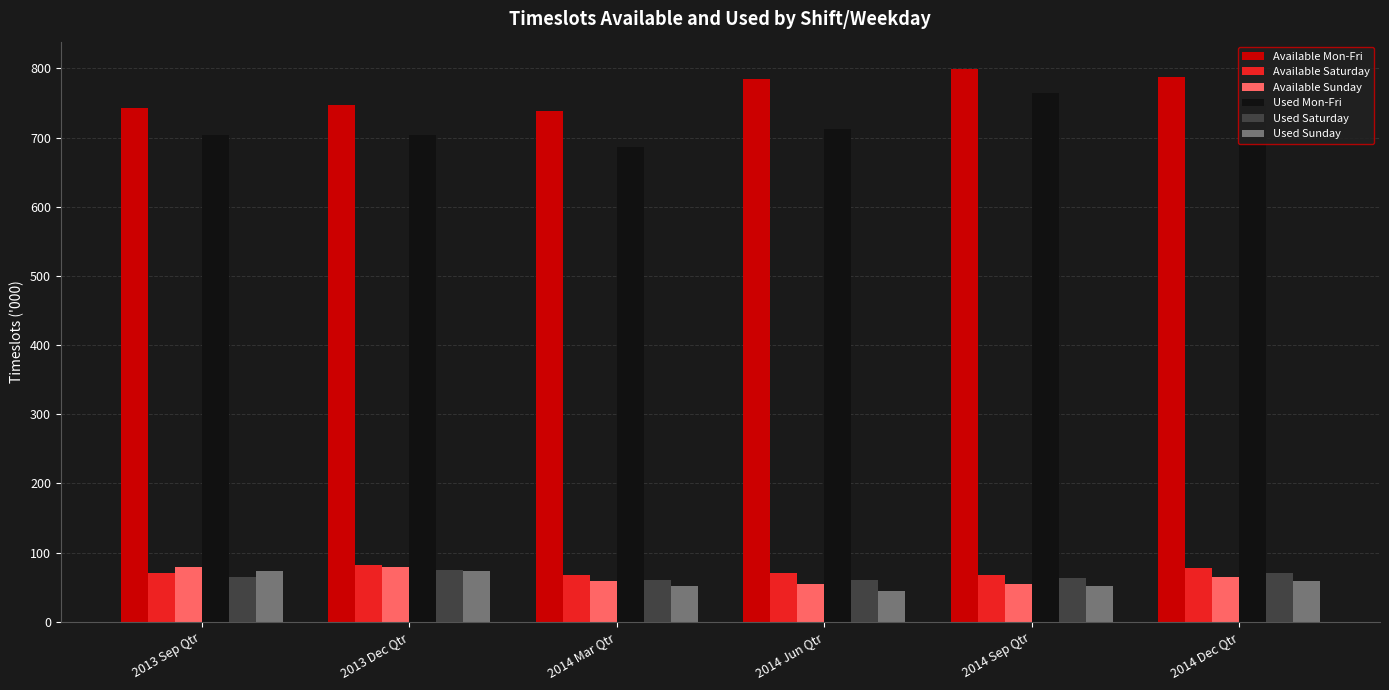

What is the difference between the highest and lowest values at 2013 Dec Qtr?

674.0